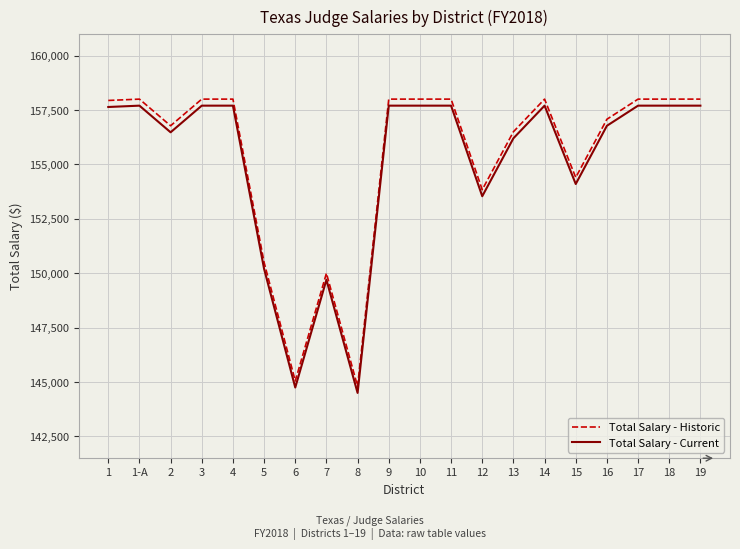

Is the value of Total Salary - Historic at 1 greater than the value of Total Salary - Current at 3?

Yes